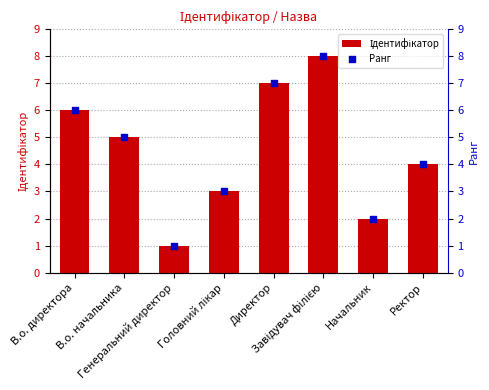

At how many categories does at least one series exceed 1?

7